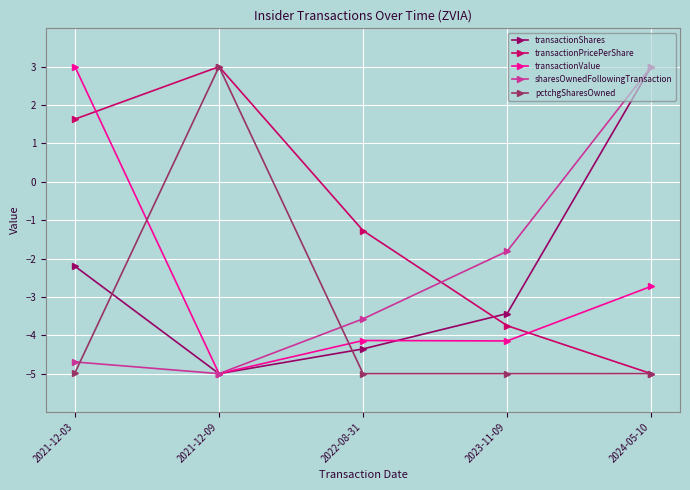

What is the lowest value of the transactionPricePerShare series?

-5.0